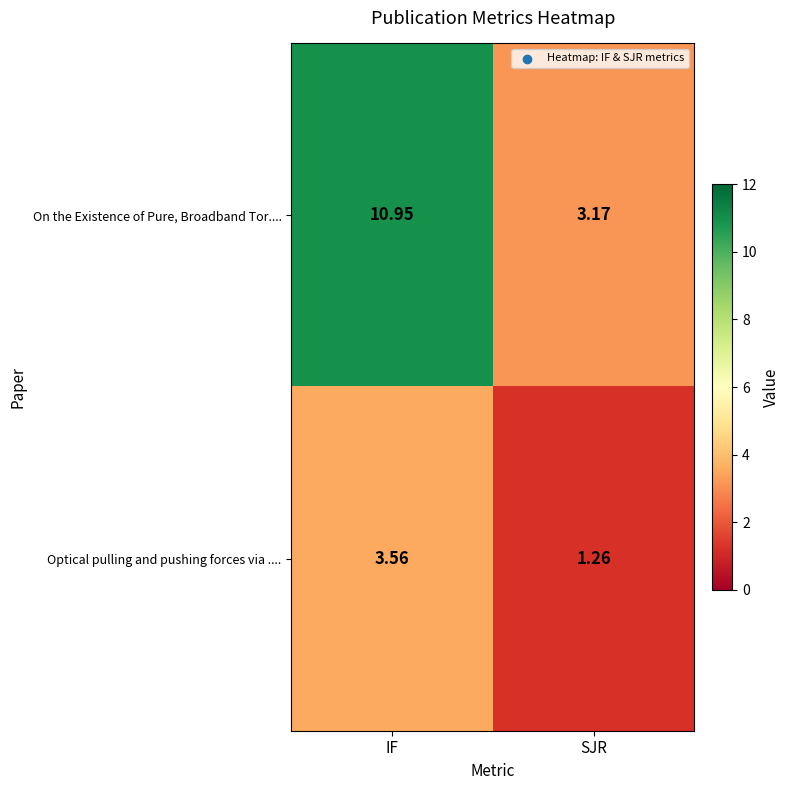

Rank the series by their average value, from lowest to highest.

Optical pulling and pushing forces via ...., On the Existence of Pure, Broadband Tor....